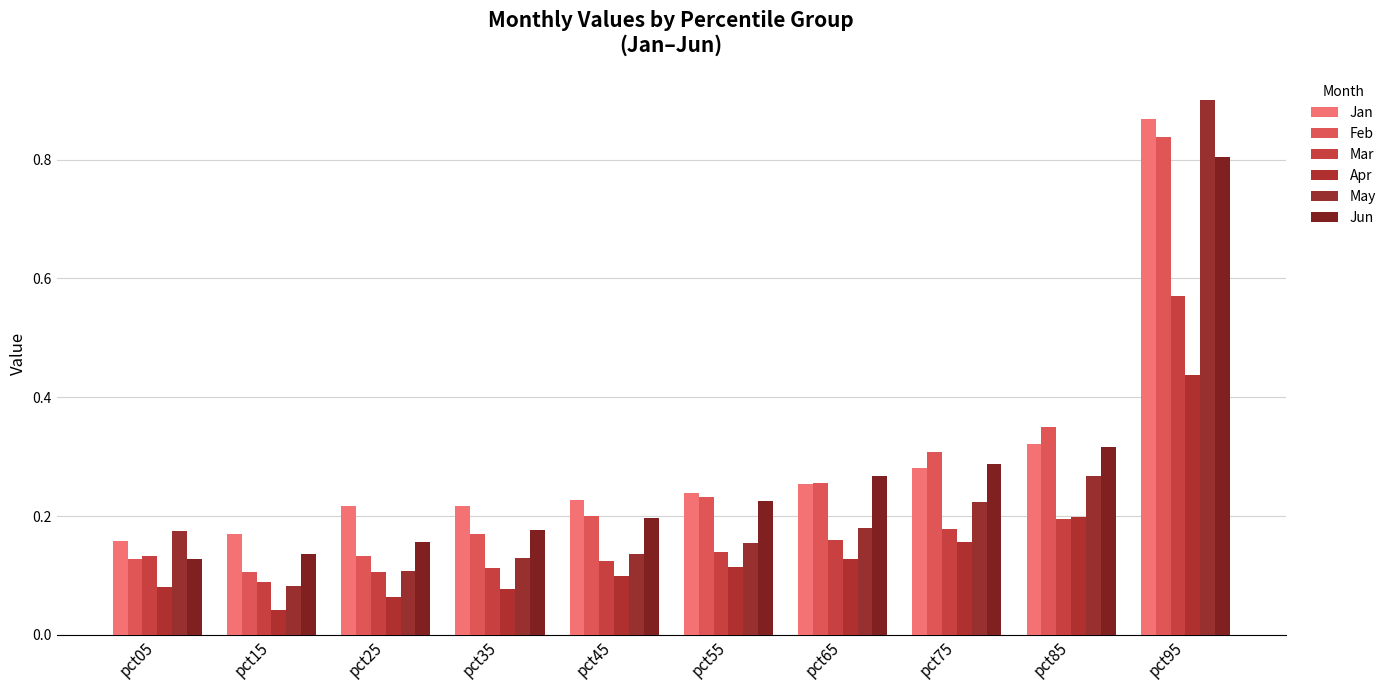

Which series has the largest total across all categories?

Jan